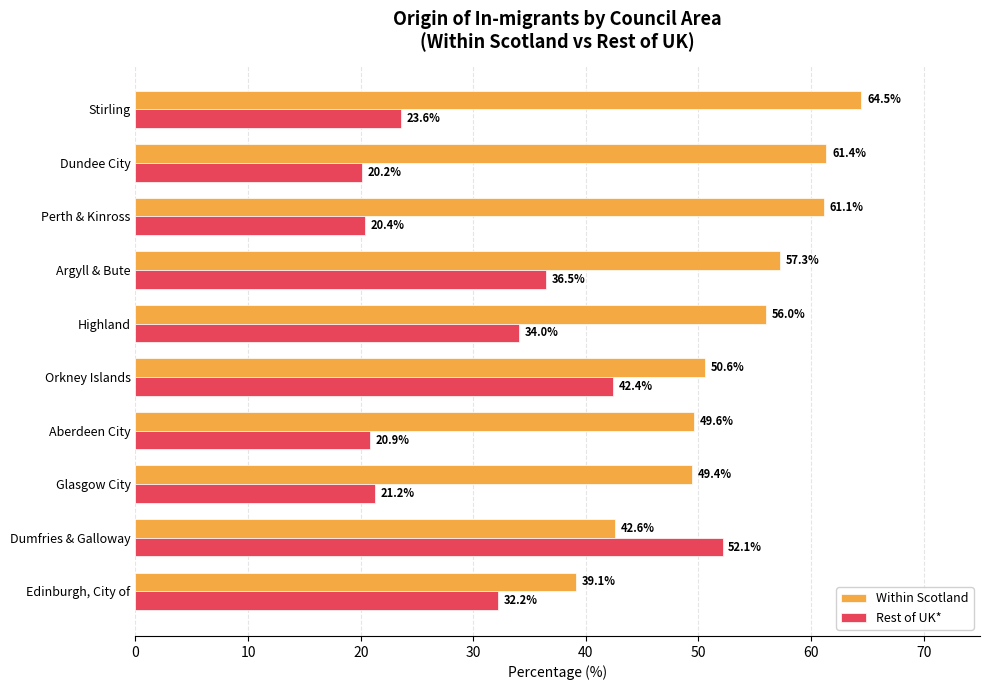

At which label is Within Scotland closest to 51?

Orkney Islands